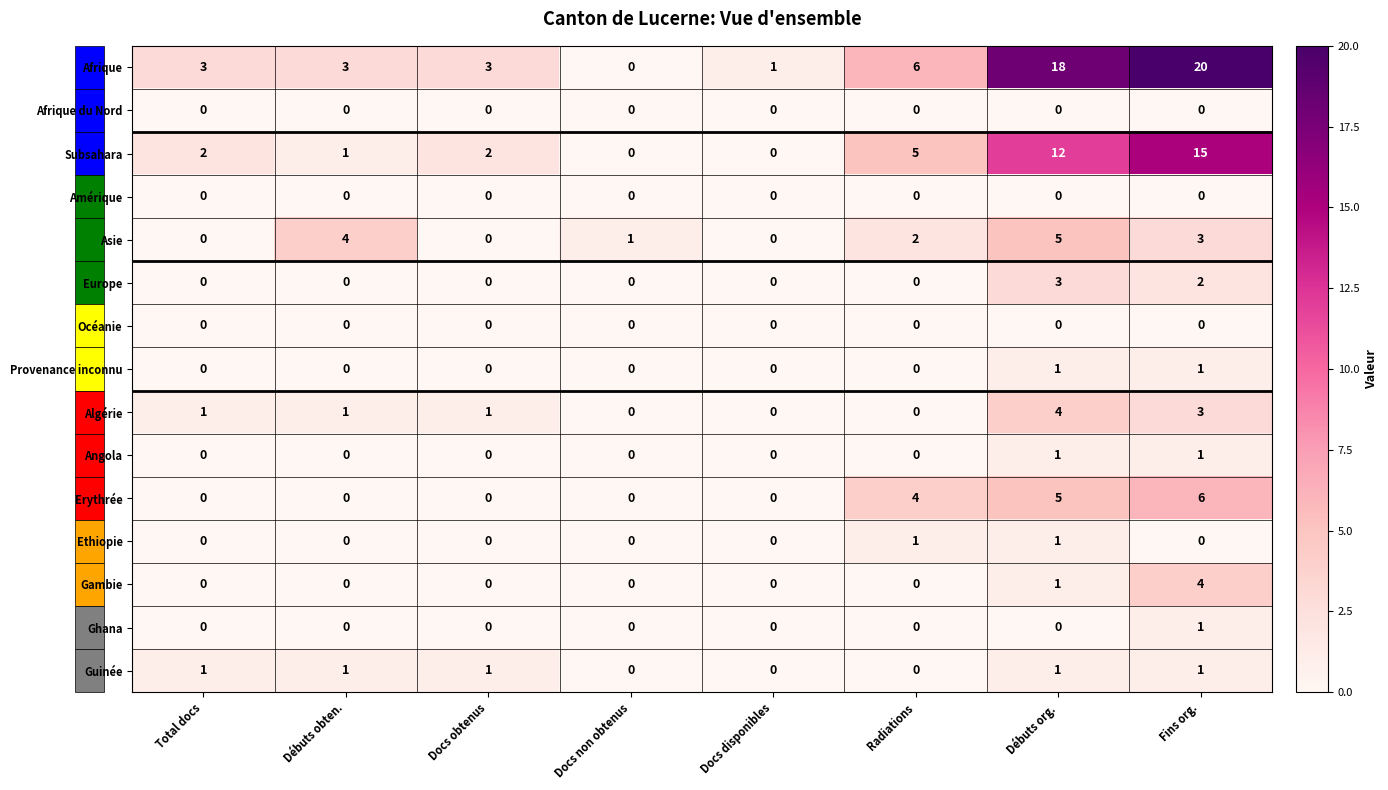

The value of Afrique at Radiations is 6. True or false?

True